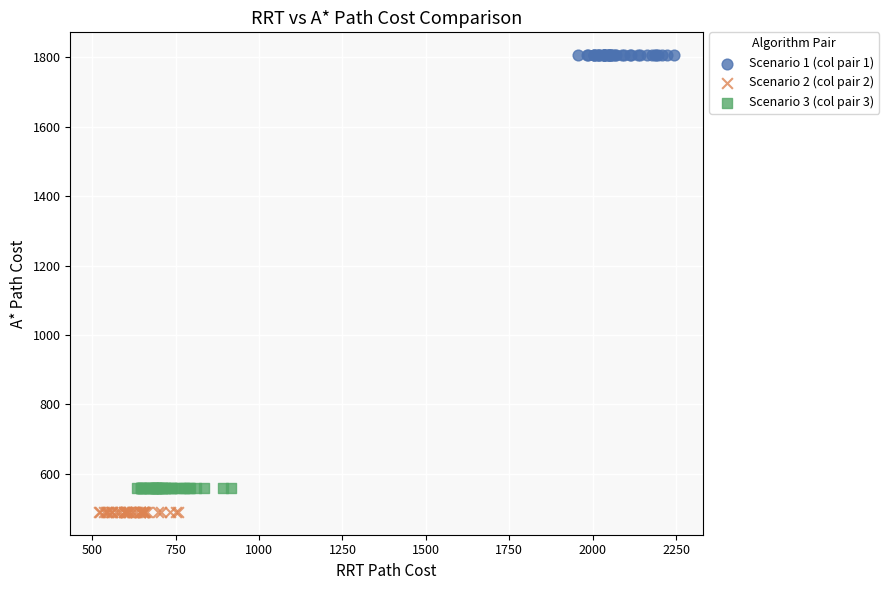

Which series reaches the minimum Y coordinate?

Scenario 2 (col pair 2)